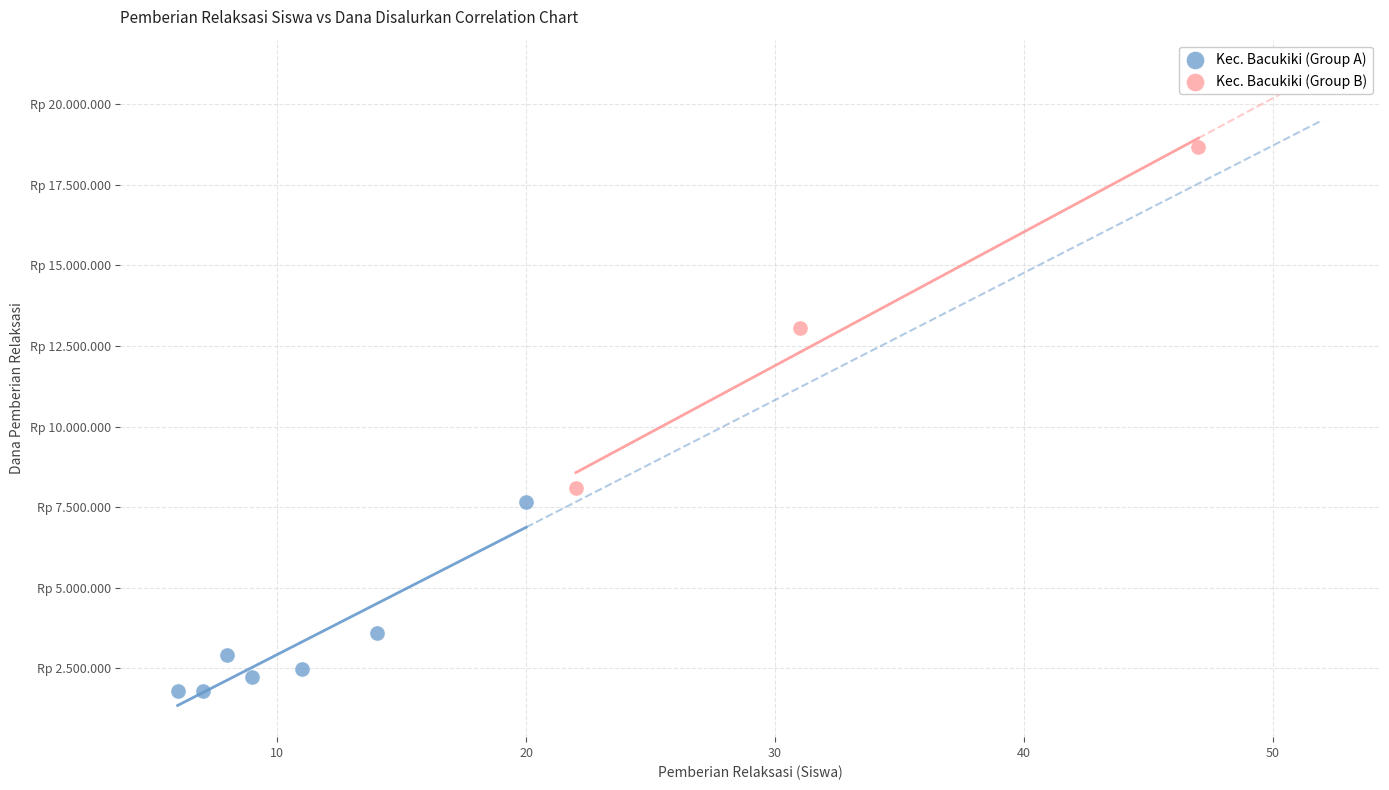

Which series has the widest spread of Y values?

Kec. Bacukiki (Group B)